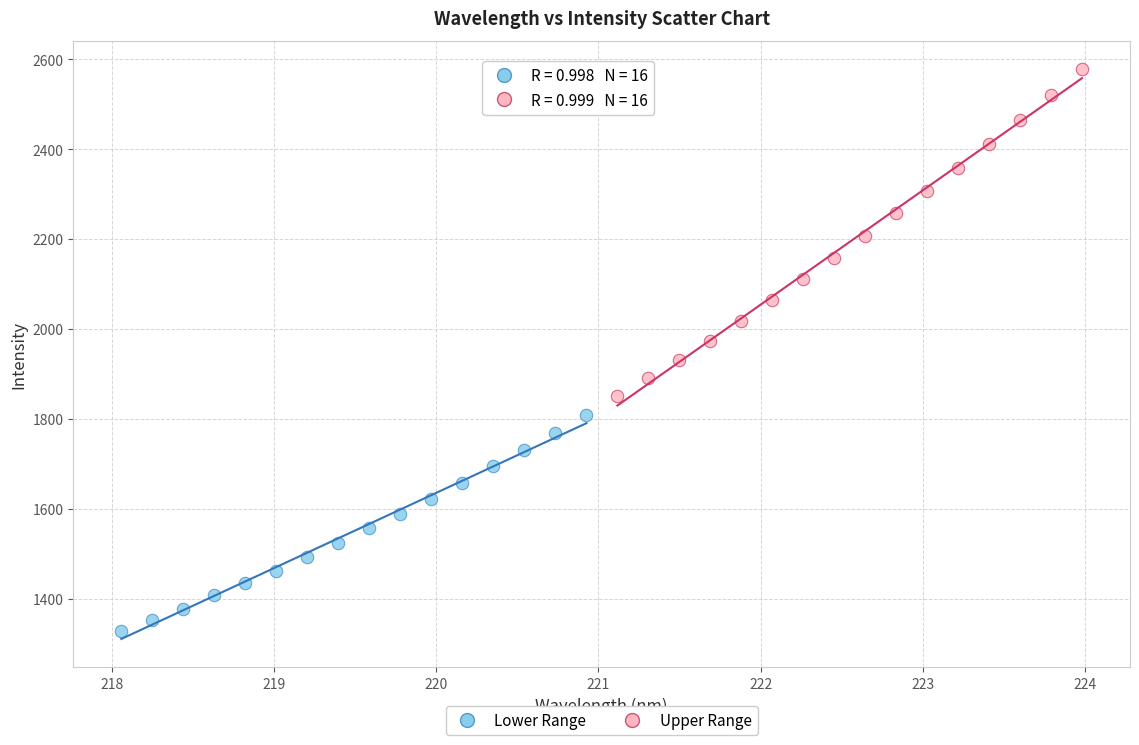

Which series reaches the minimum Y coordinate?

Lower Range